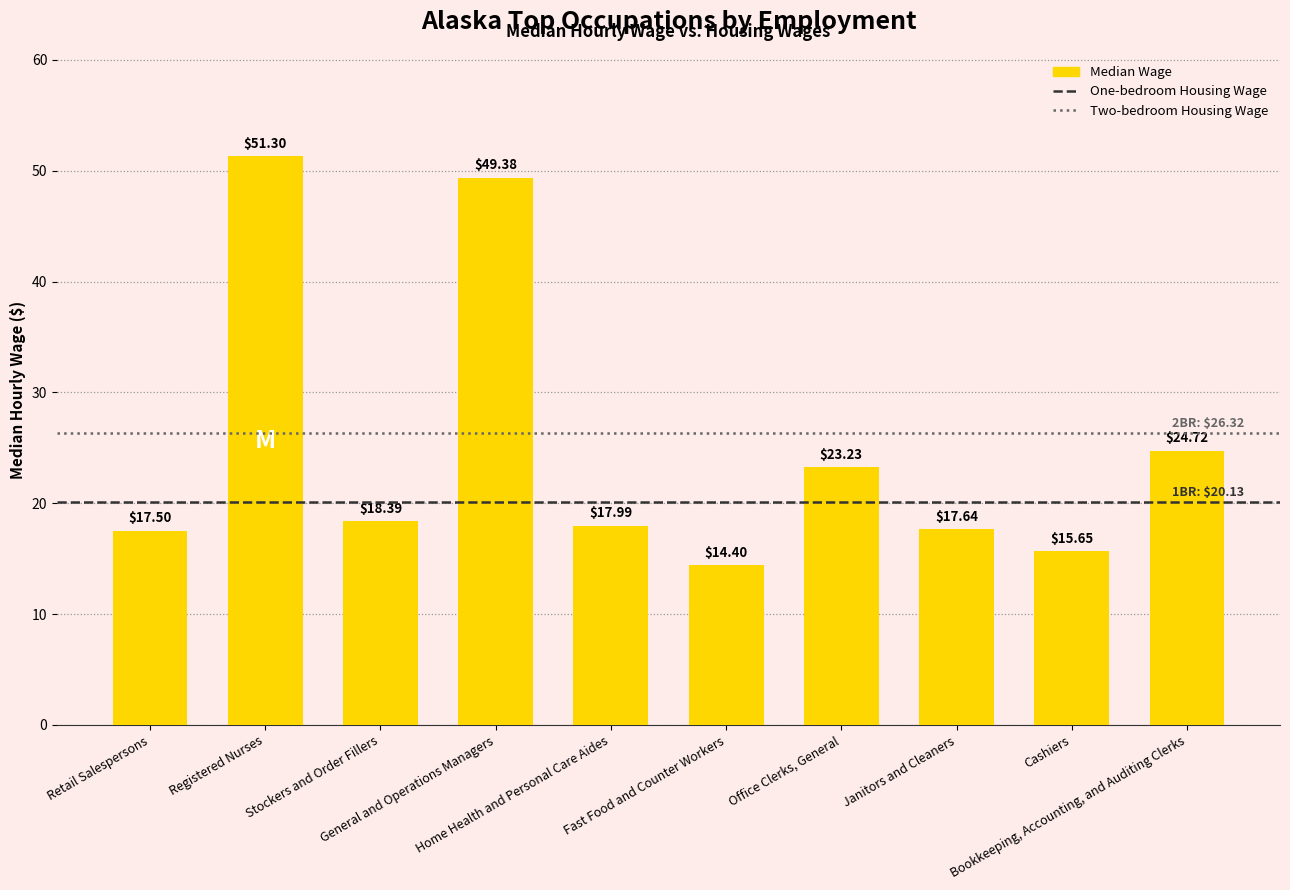

Reading left to right, transcribe all the data shown in this chart.

17.5	51.3	18.4	49.4	18.0	14.4	23.2	17.6	15.7	24.7